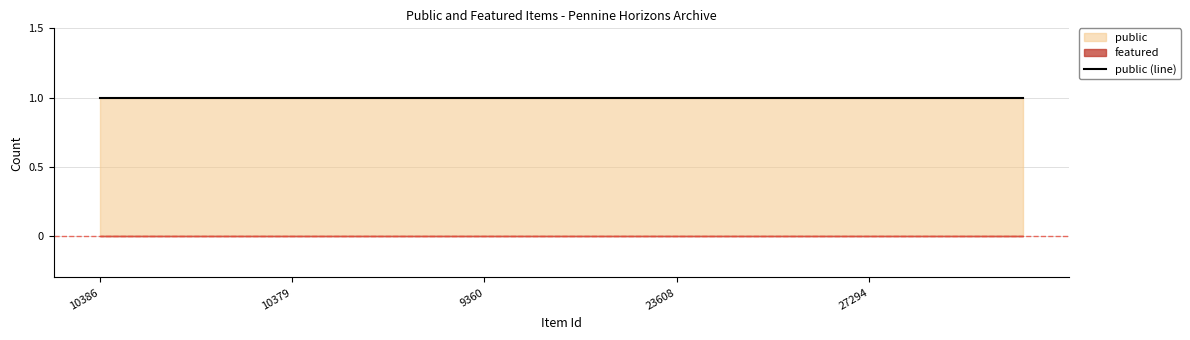

What is the greatest value displayed?

1